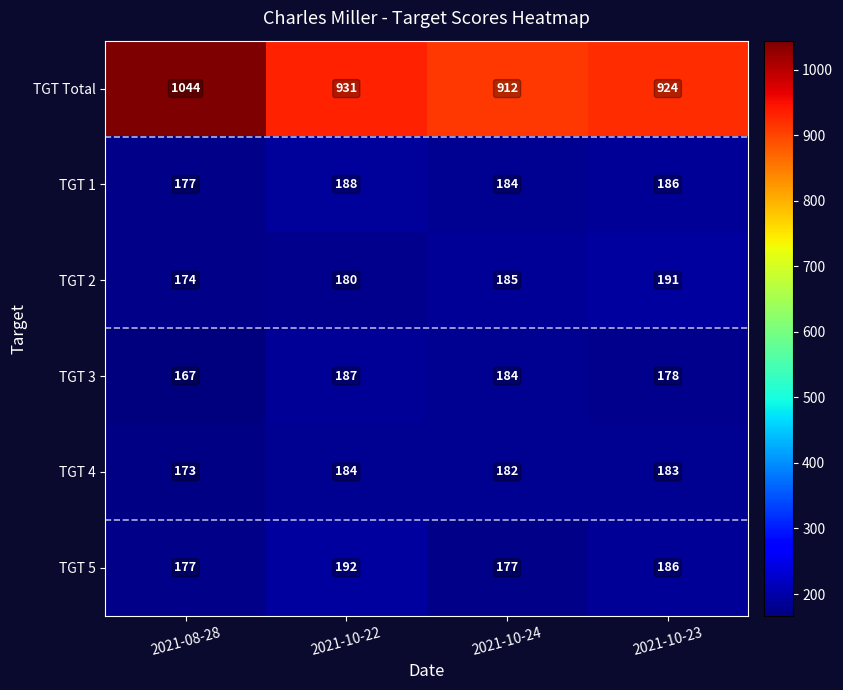

What is the sum of the TGT 3 values at 2021-08-28 and 2021-10-22?

354